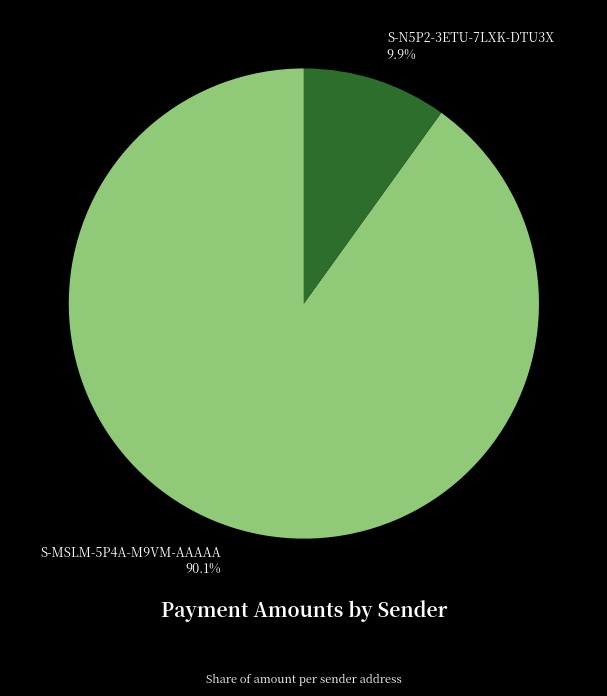

To the nearest percent, what percentage of the pie is S-MSLM-5P4A-M9VM-AAAAA?

90%